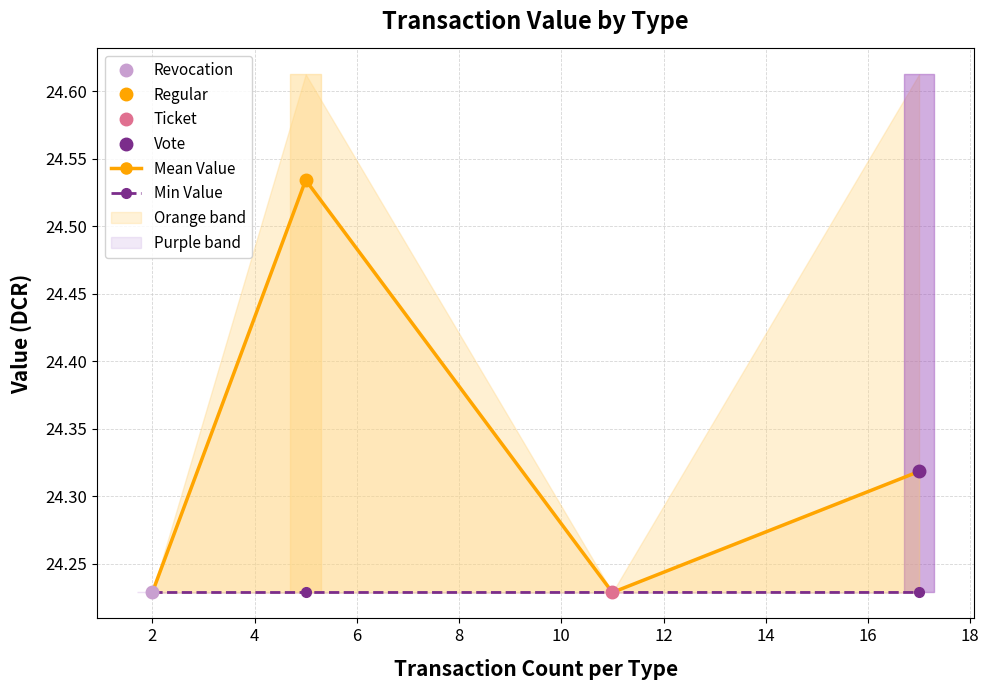

Which series has the largest total across all categories?

Mean Value